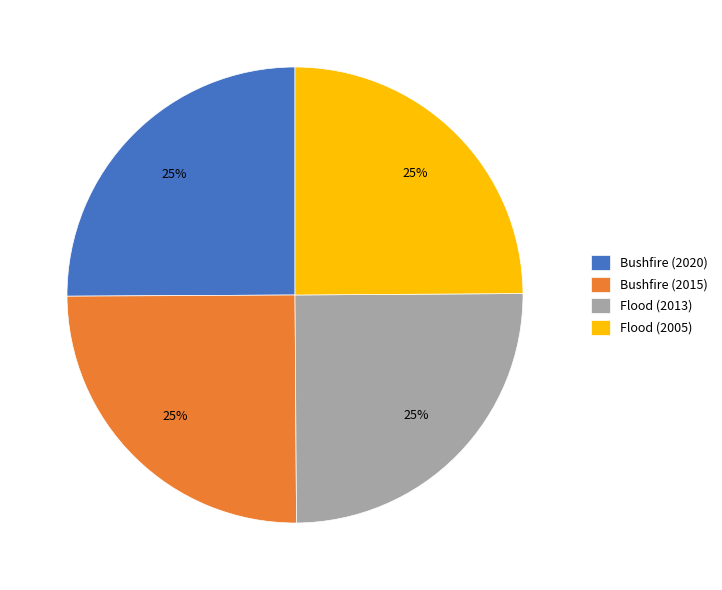

To the nearest percent, what is the average slice percentage?

25%